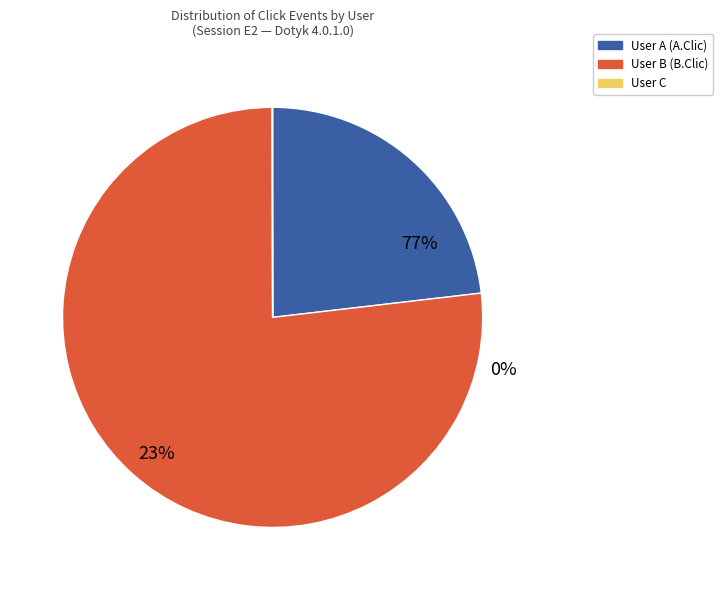

What percentage is the User B (B.Clic) slice, to the nearest percent?

77%